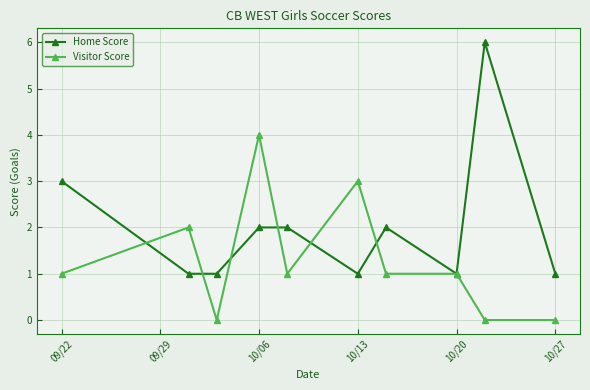

What is the maximum value for Home Score?

6